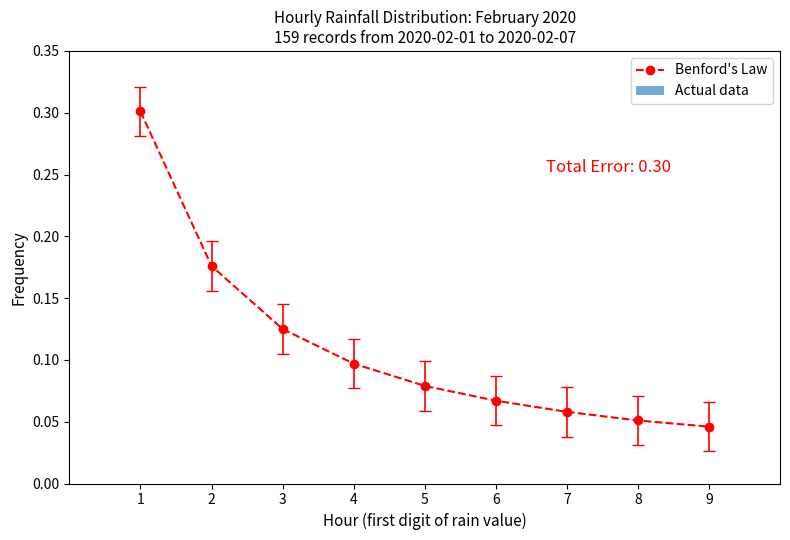

Between 8 and 6, which is larger?

6